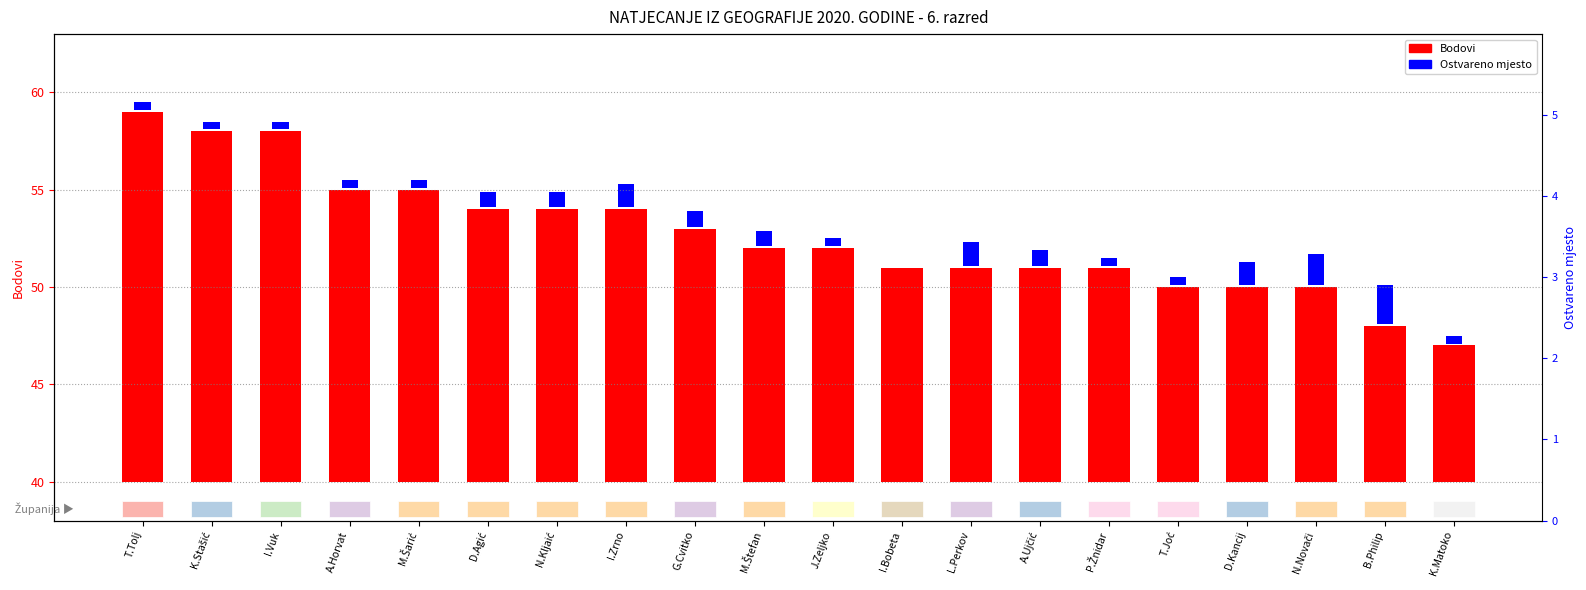

Are the bars horizontal?

No